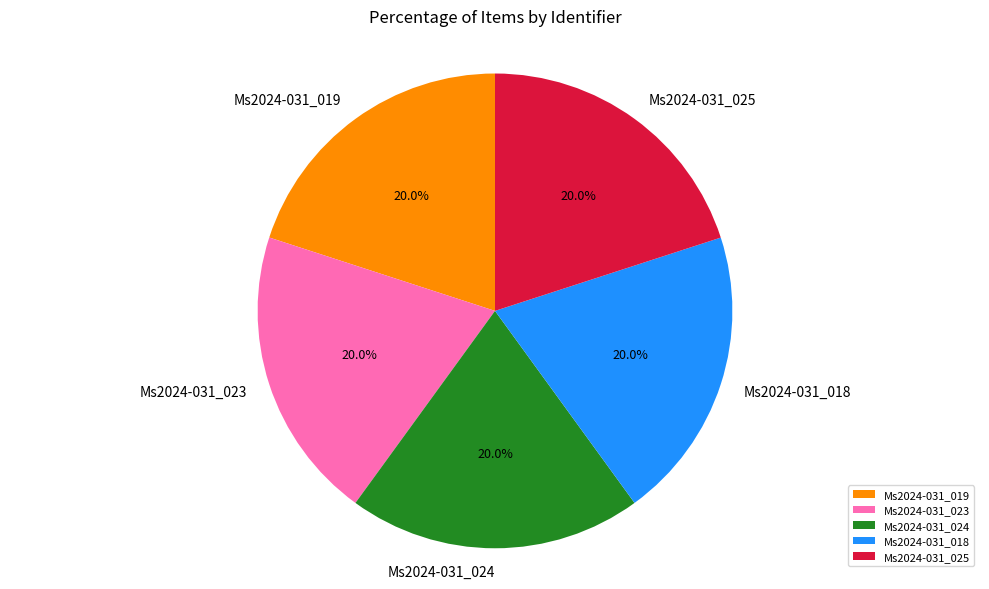

What percentage do Ms2024-031_019 and Ms2024-031_018 together represent?

40.0%